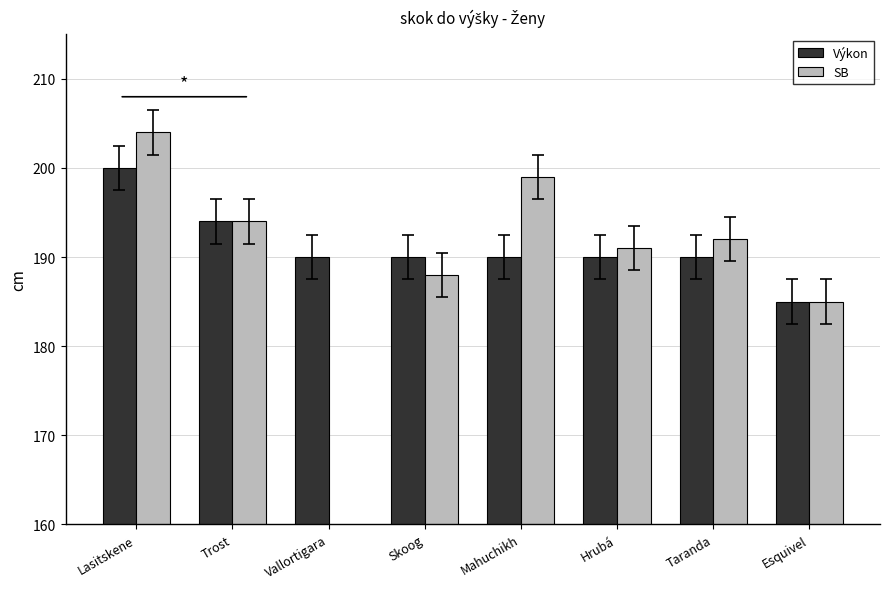

Between Skoog and Vallortigara, which is larger?

Skoog